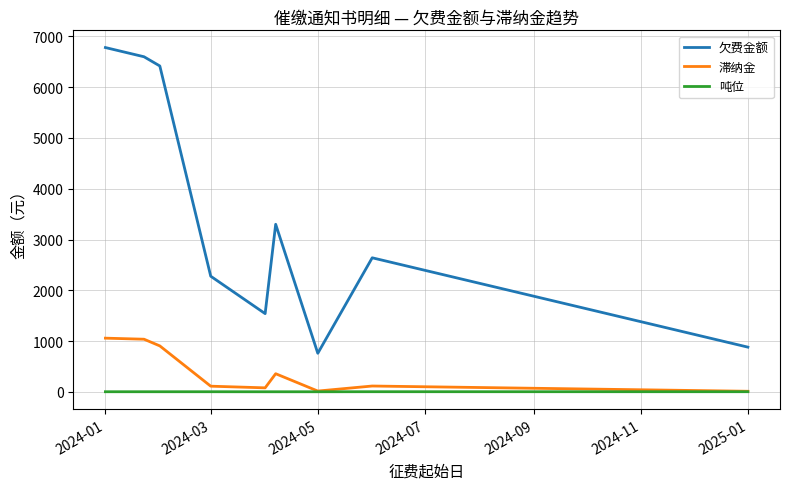

True or false: 滞纳金 and 欠费金额 intersect in this chart.

False